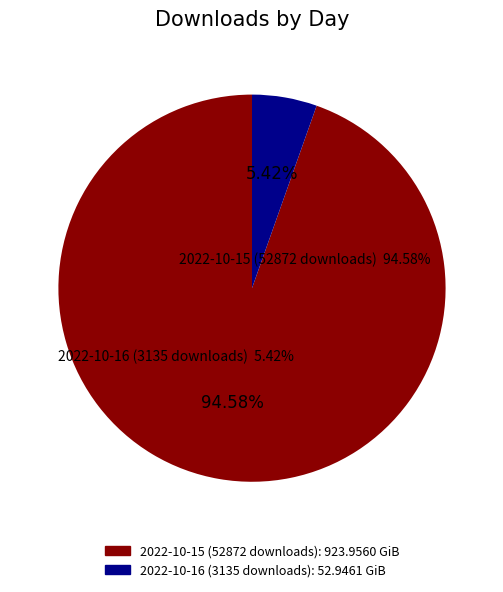

To the nearest percent, what is the combined percentage of 2022-10-15 (52872 downloads) and 2022-10-16 (3135 downloads)?

100%